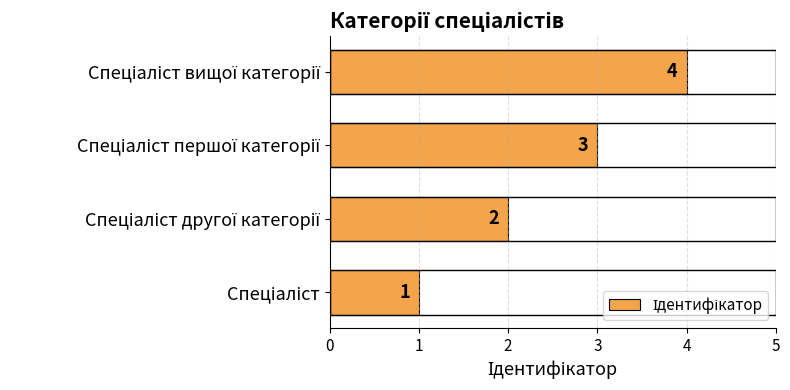

What is the difference between the maximum and minimum values?

3